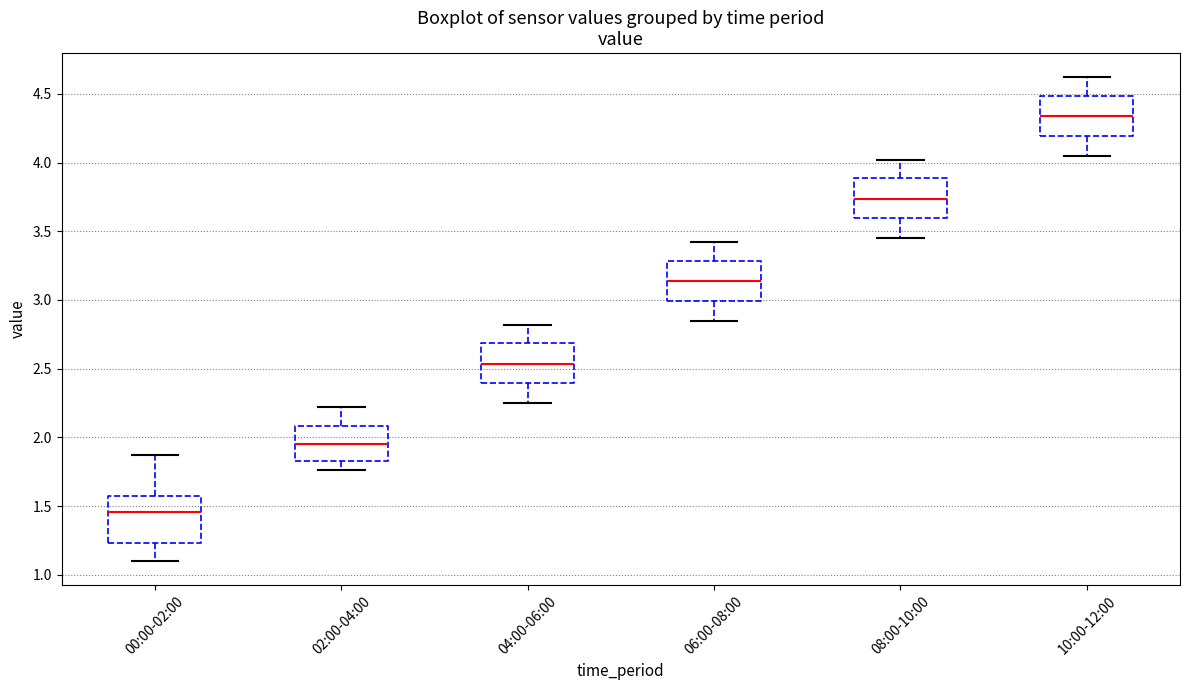

Which box has the highest median line?

10:00-12:00